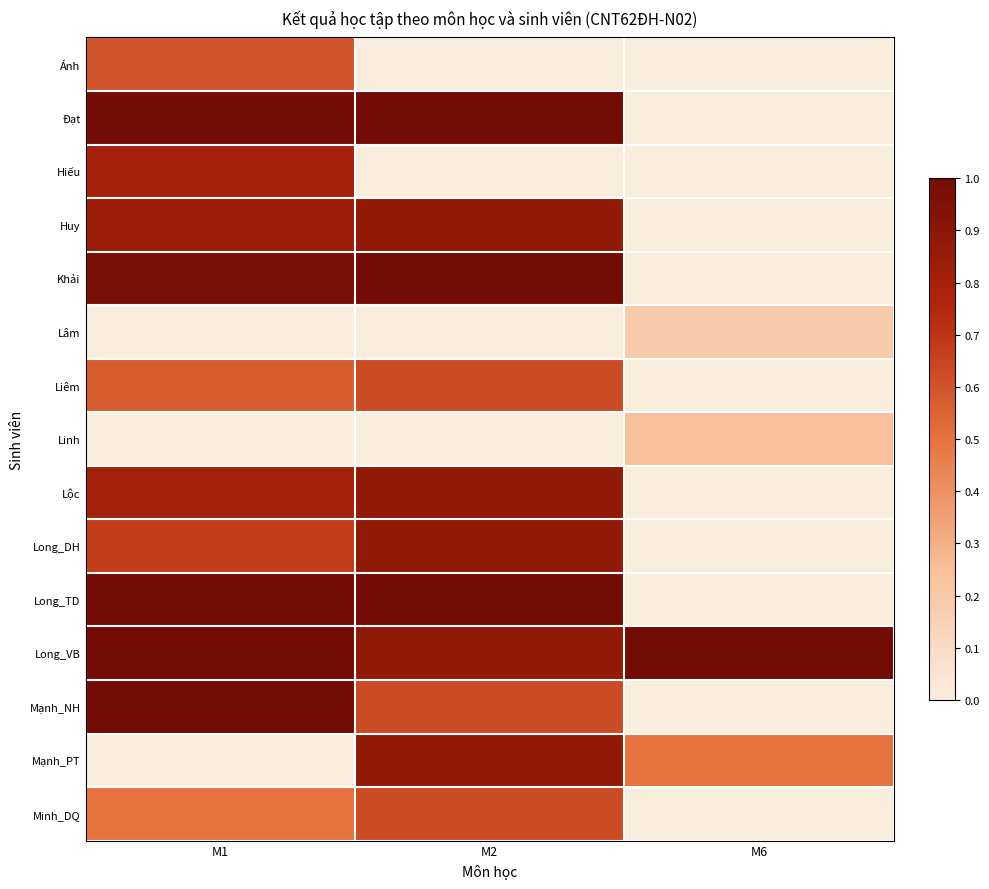

What is the difference between the highest and lowest values at M2?

1.0